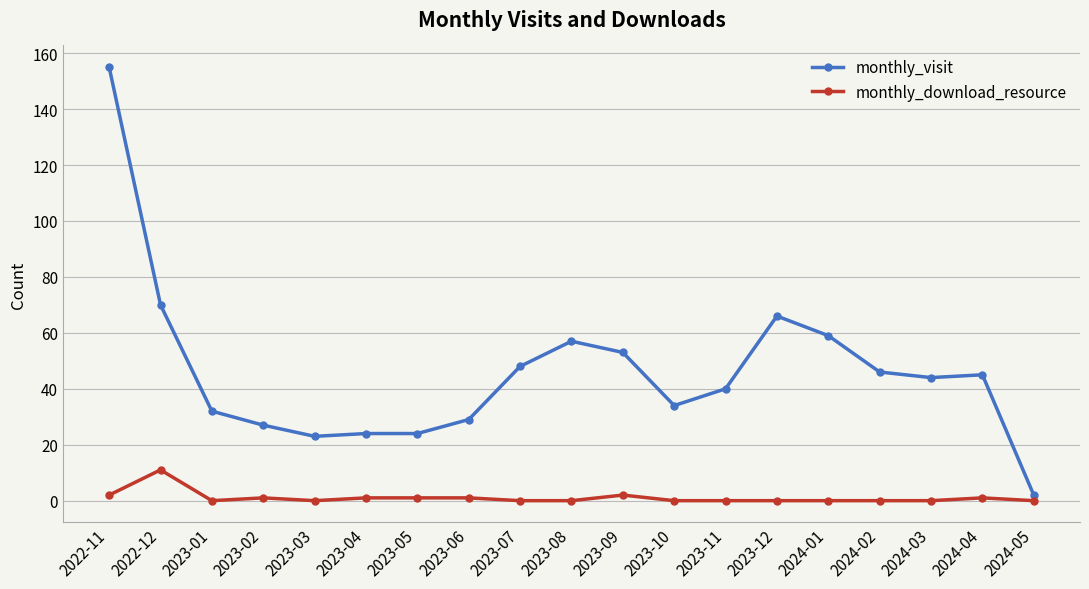

What is the value of the monthly_download_resource point at the 2nd from the left?

11